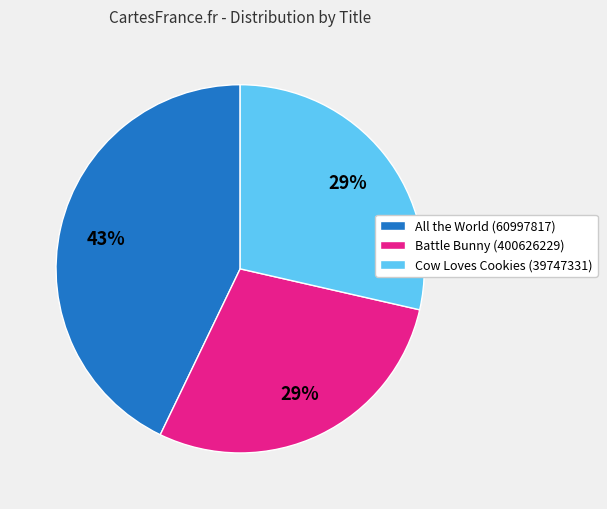

Is it true that Cow Loves Cookies (39747331) is 21% of the pie?

False